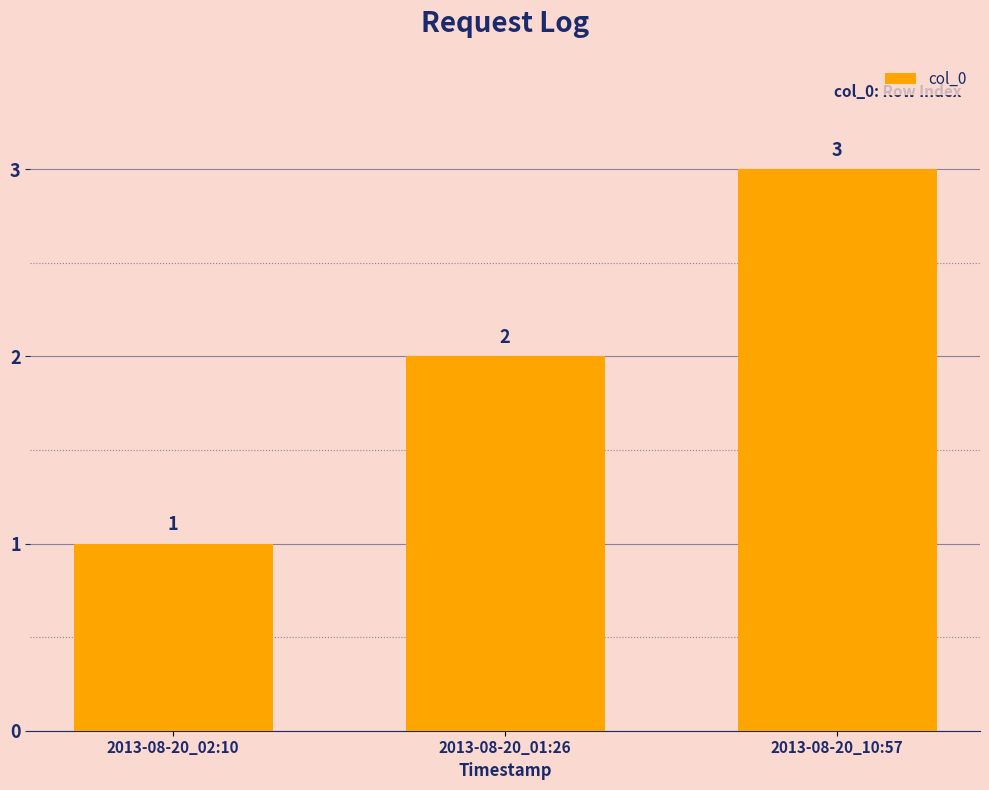

The value at 2013-08-20_01:26 is 2. True or false?

True